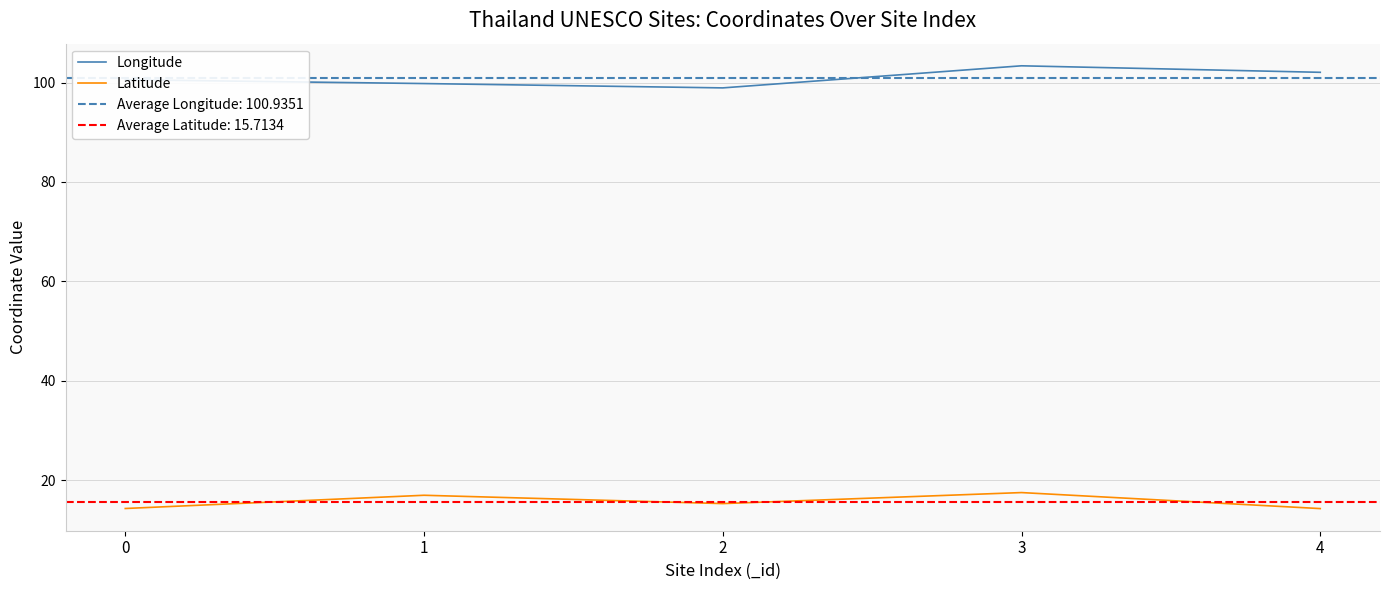

In Latitude, how many points are higher than both neighbors (excluding endpoints)?

2